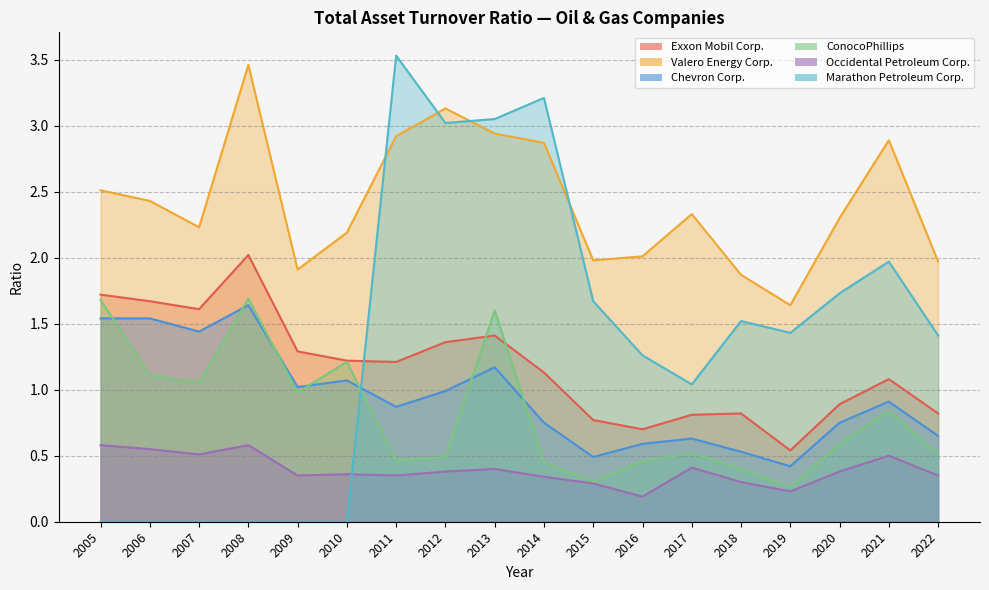

True or false: ConocoPhillips and Valero Energy Corp. cross at least once.

False